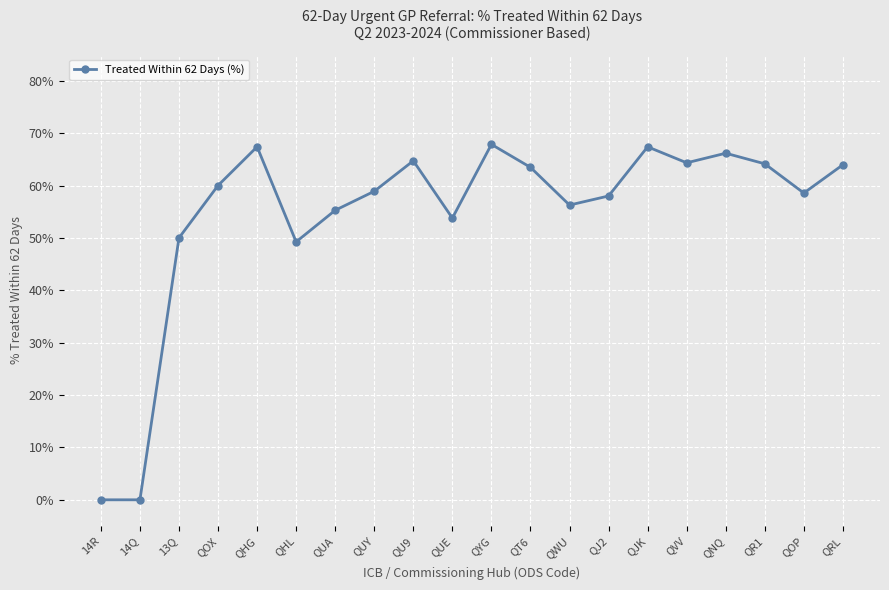

Does the chart display data point markers on the line(s)?

Yes